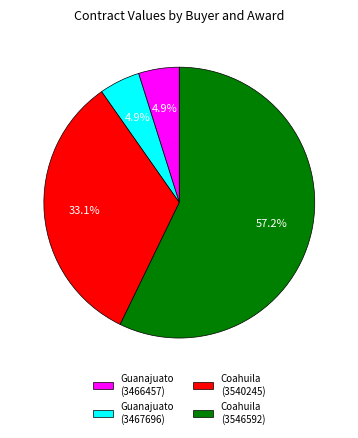

Which category has the biggest portion of the pie?

Coahuila (3546592)